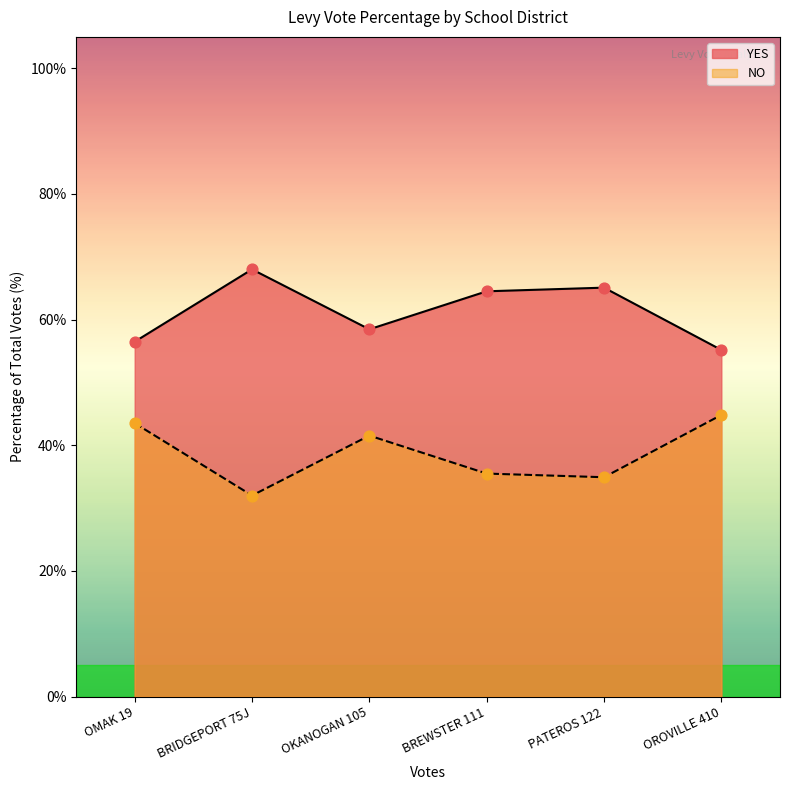

What are all the series names shown in the legend?

YES, NO